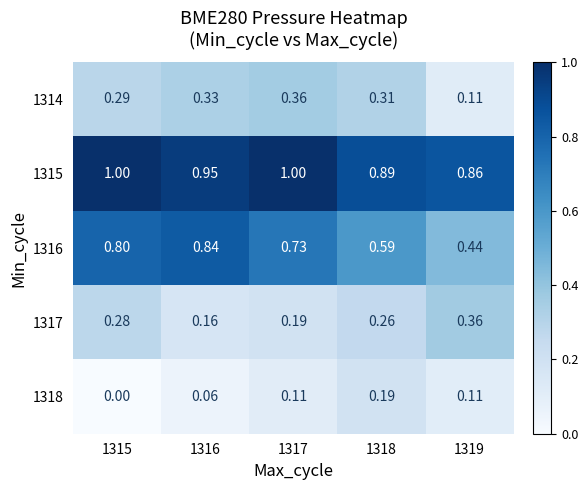

Is the value of 1317 at 1318 greater than the value of 1318 at 1319?

Yes